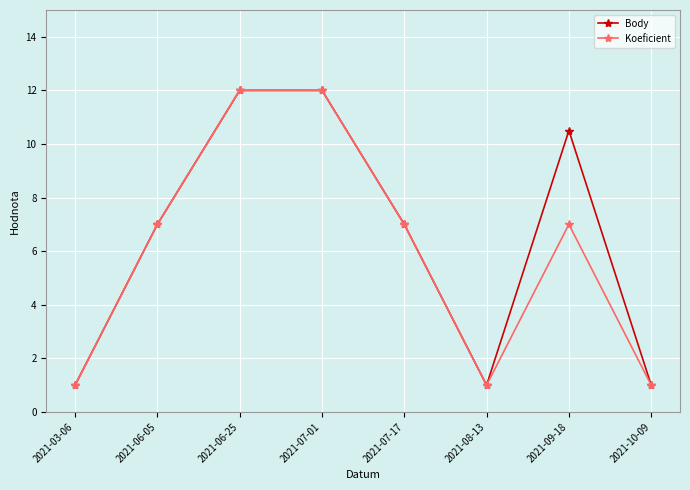

How many data points does each series have?

8